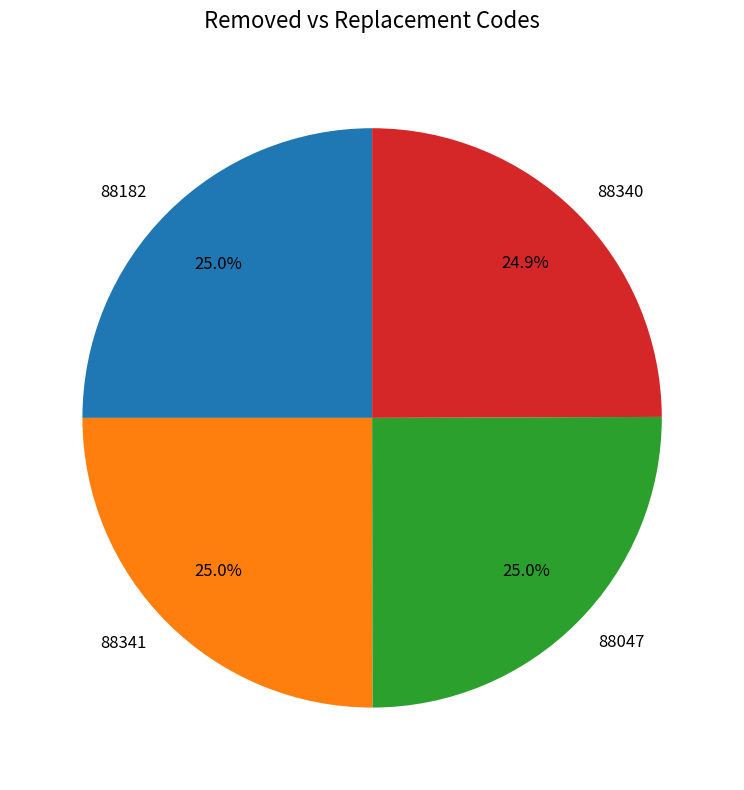

To the nearest percent, what is the average slice percentage?

25%